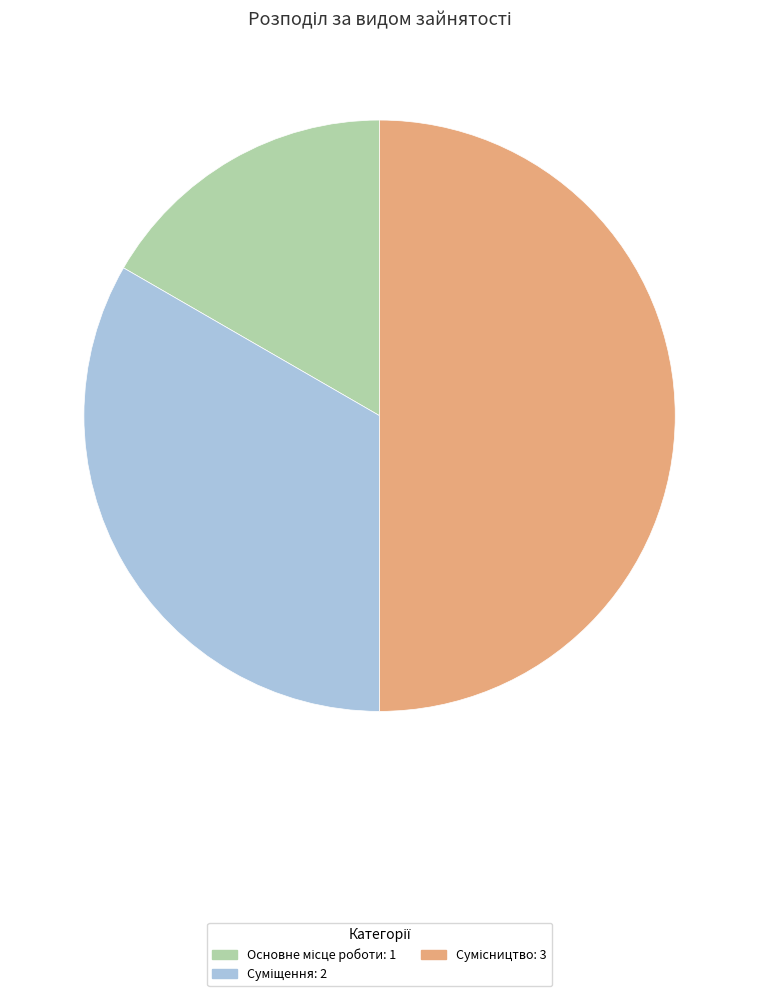

To the nearest percent, what portion does Основне місце роботи represent?

17%